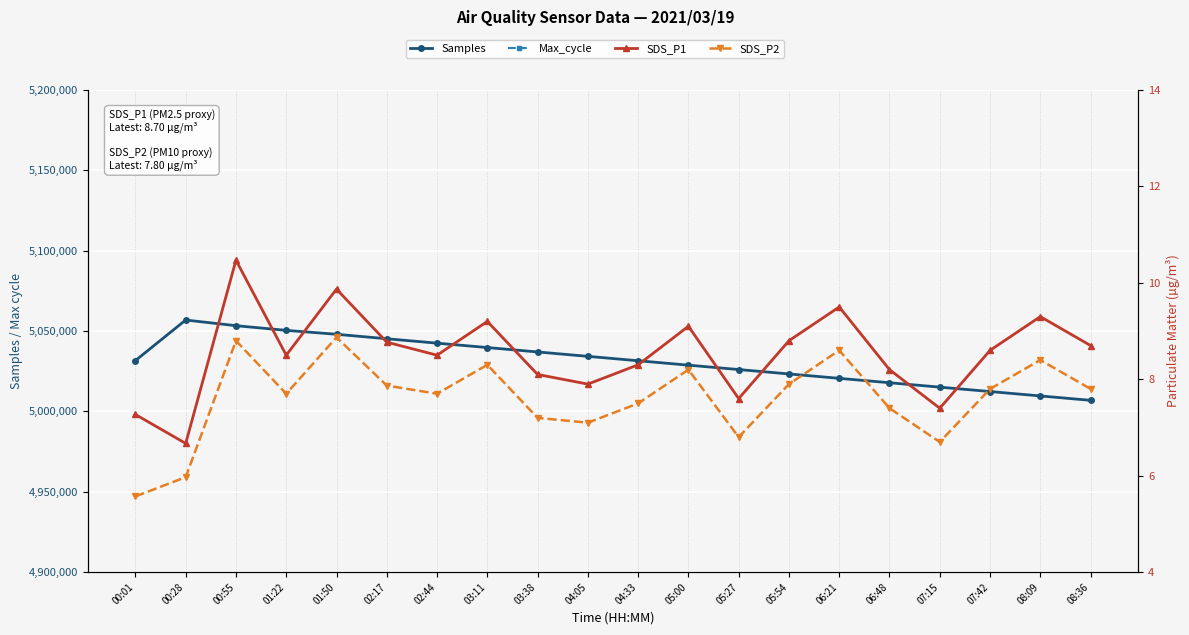

Which series has the widest spread of values?

Samples